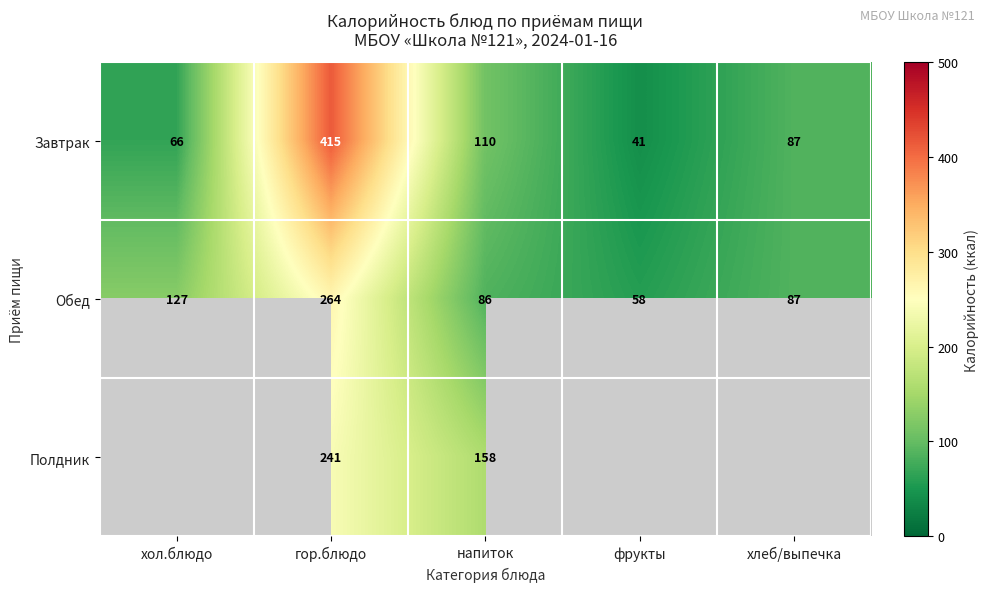

What is the approximate value of Завтрак at напиток, to the nearest 50?

100